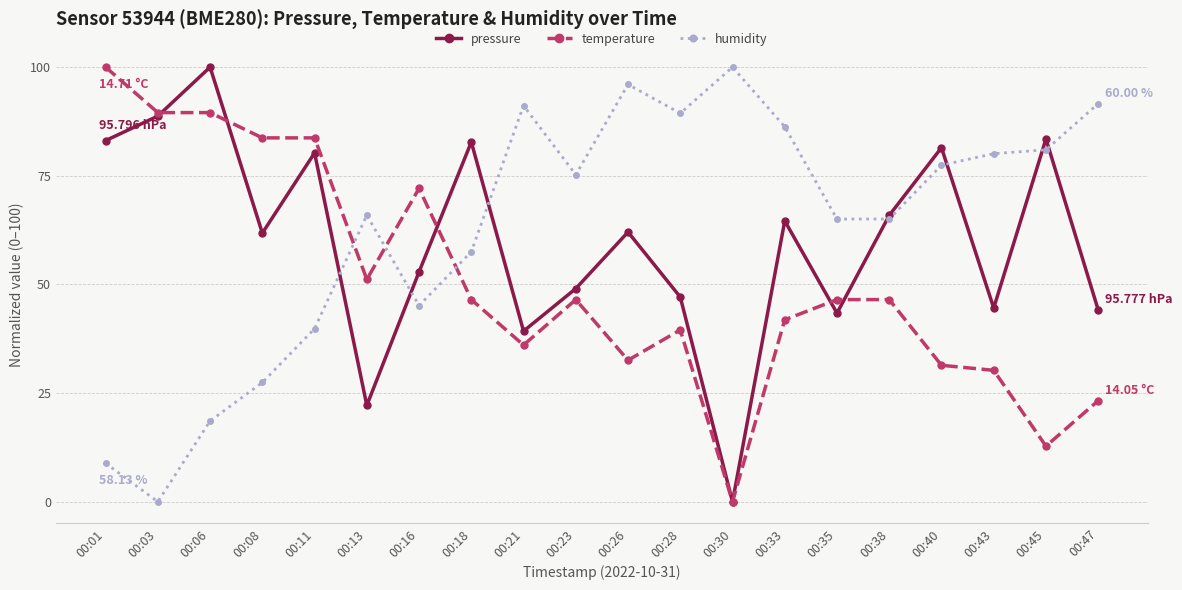

The value of humidity at 00:35 is 36.8. True or false?

False